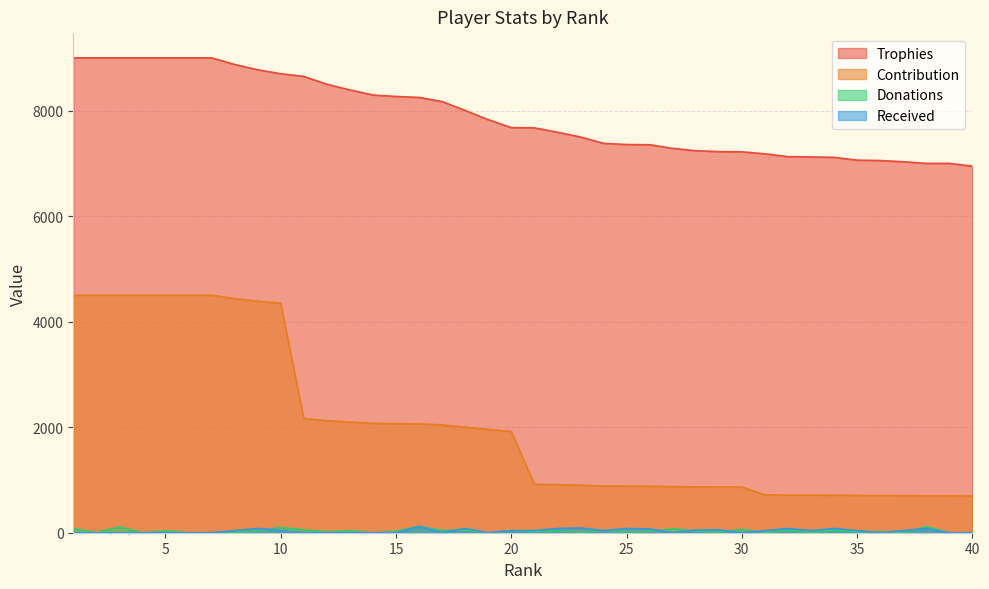

The Contribution series shows 944 at 35. True or false?

False